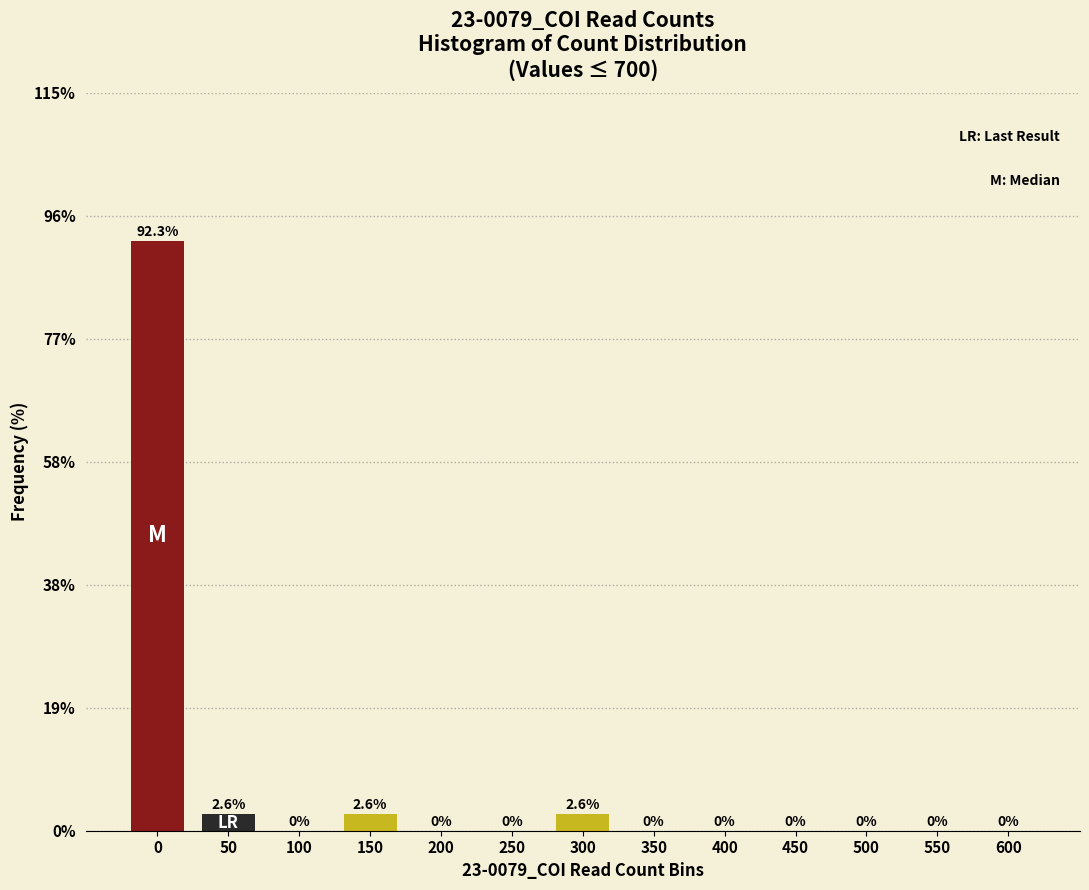

Reading left to right, list all the values displayed in this chart.

0=92.3	50=2.6	100=0.0	150=2.6	200=0.0	250=0.0	300=2.6	350=0.0	400=0.0	450=0.0	500=0.0	550=0.0	600=0.0